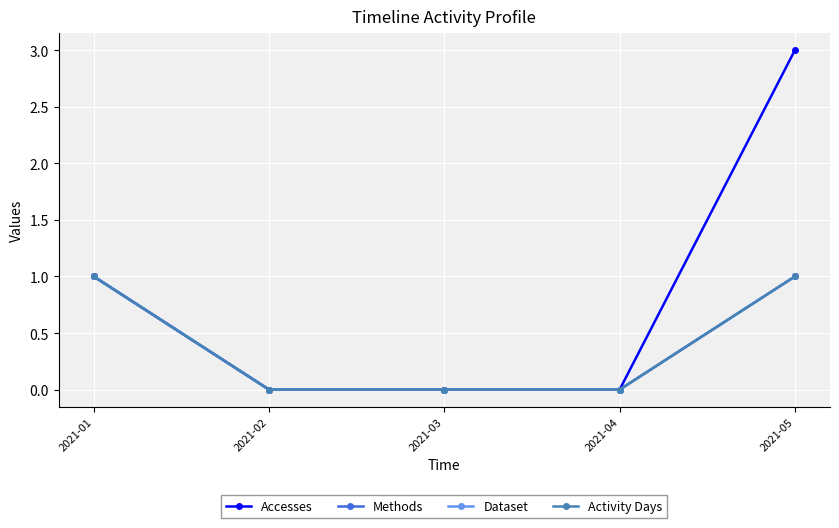

Where is Activity Days nearest to the value 0?

2021-02